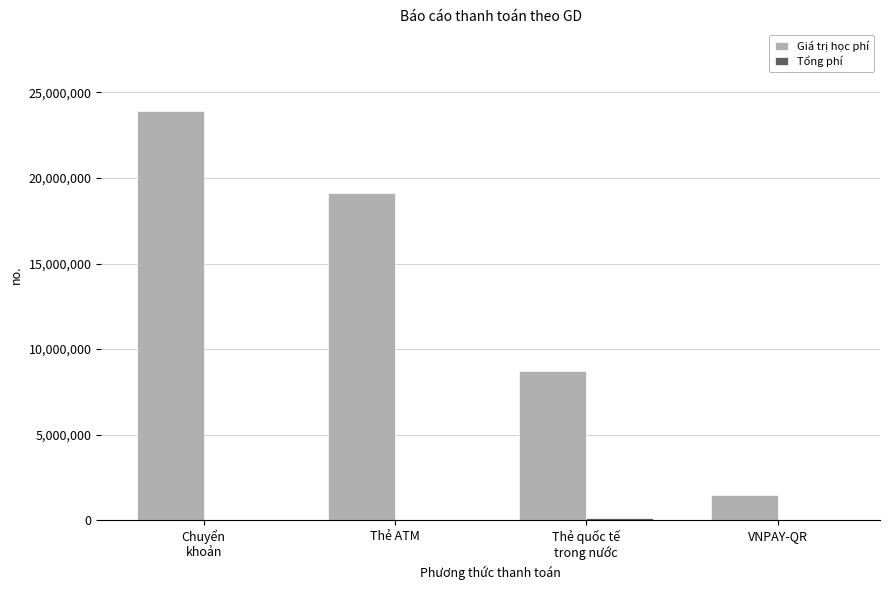

True or false: Giá trị học phí has a value of 13023873 at Thẻ quốc tế
trong nước.

False